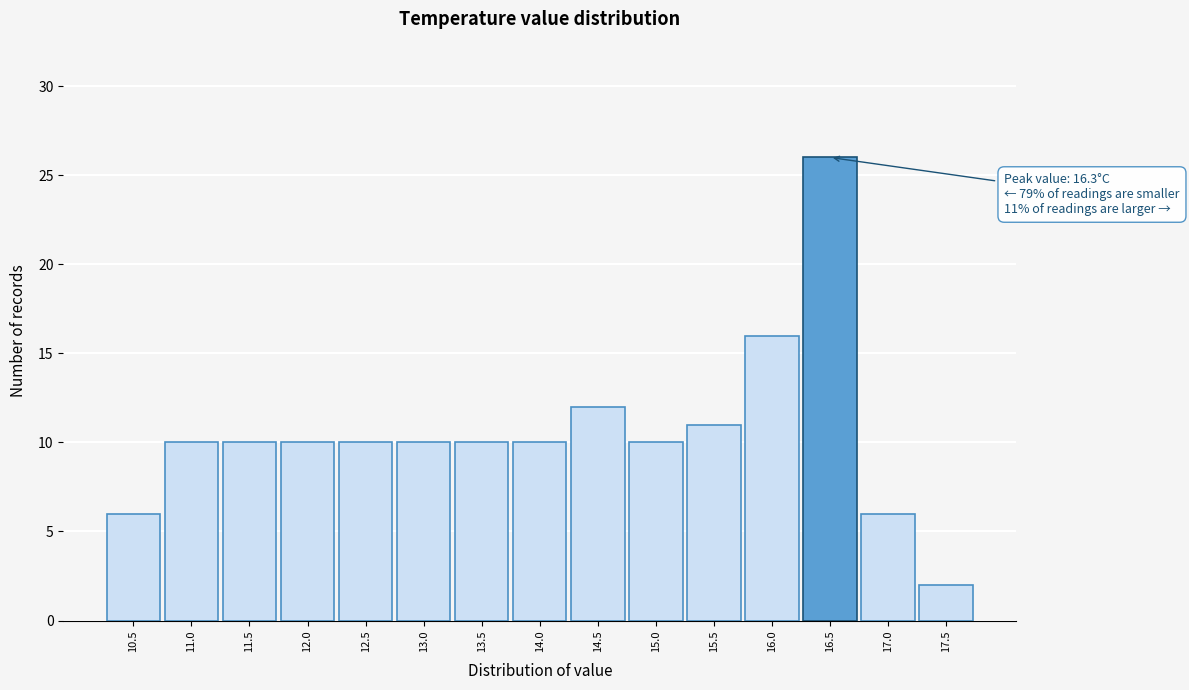

Over which range of the x-axis is the bar tallest?

16.25 to 16.75